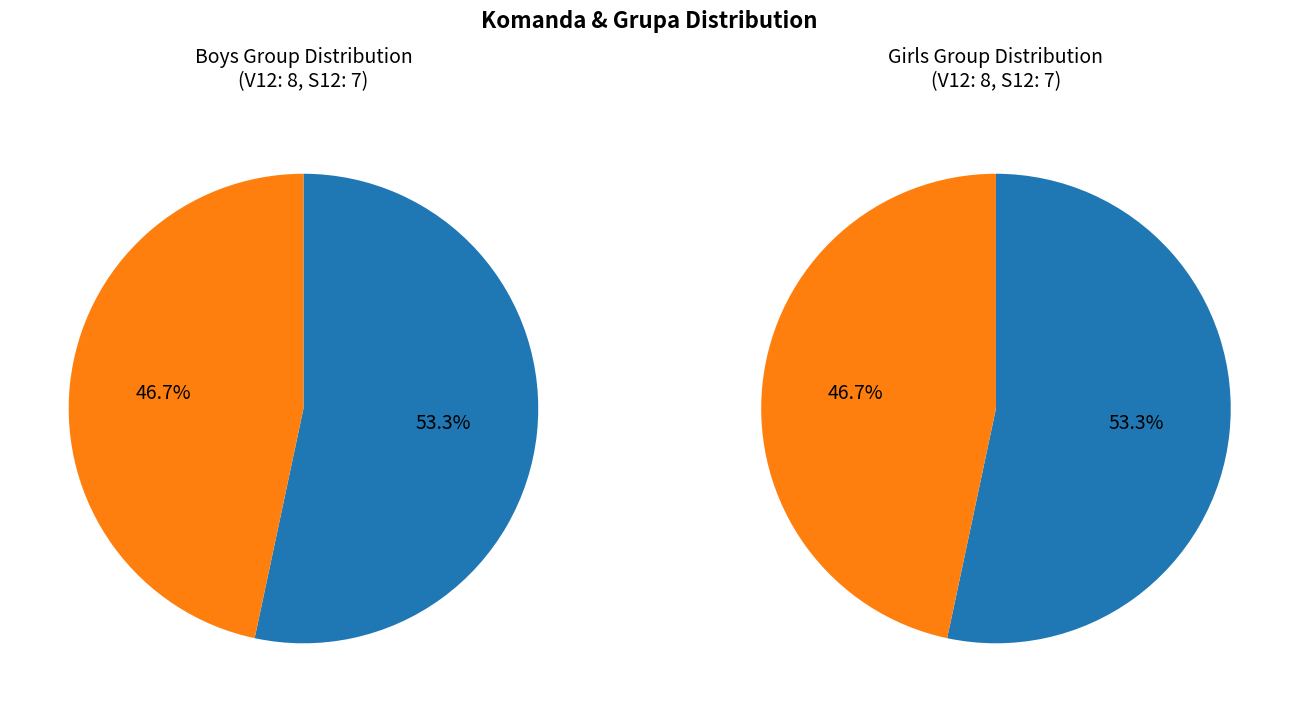

Between S12 and V12, which is larger?

V12